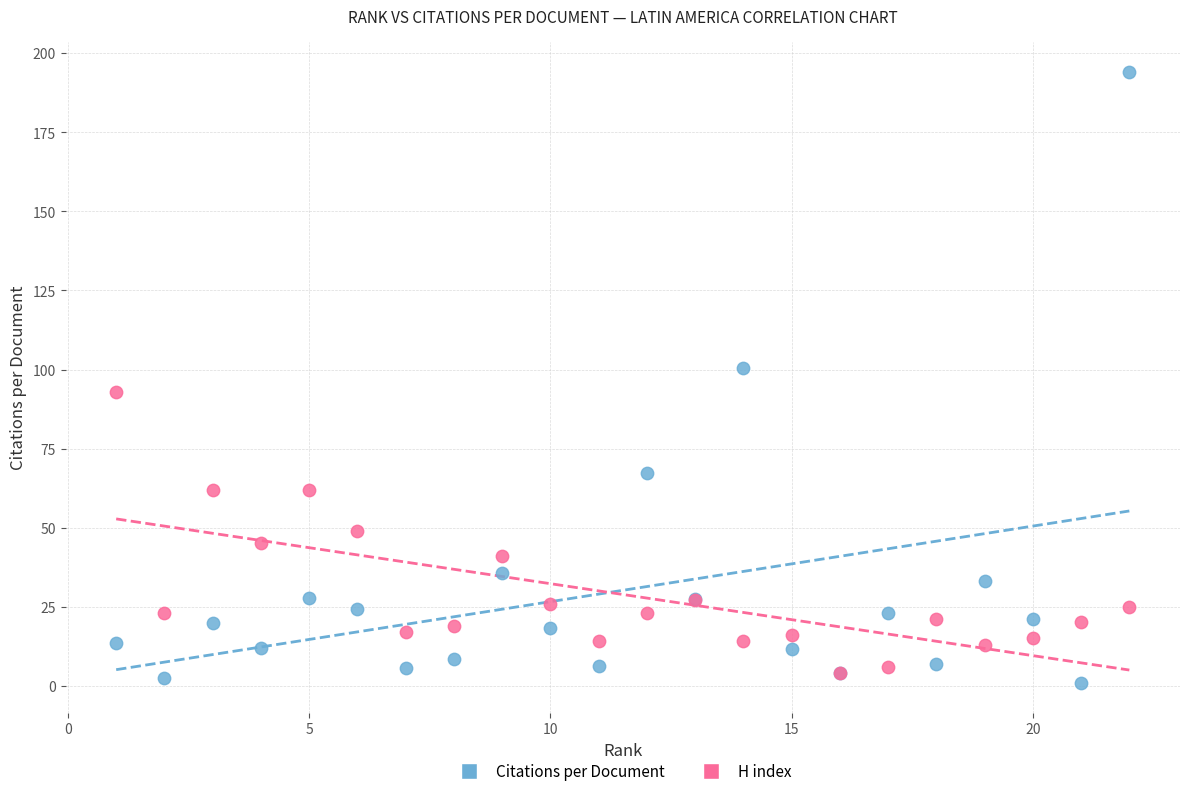

Which series reaches the minimum Y coordinate?

Citations per Document